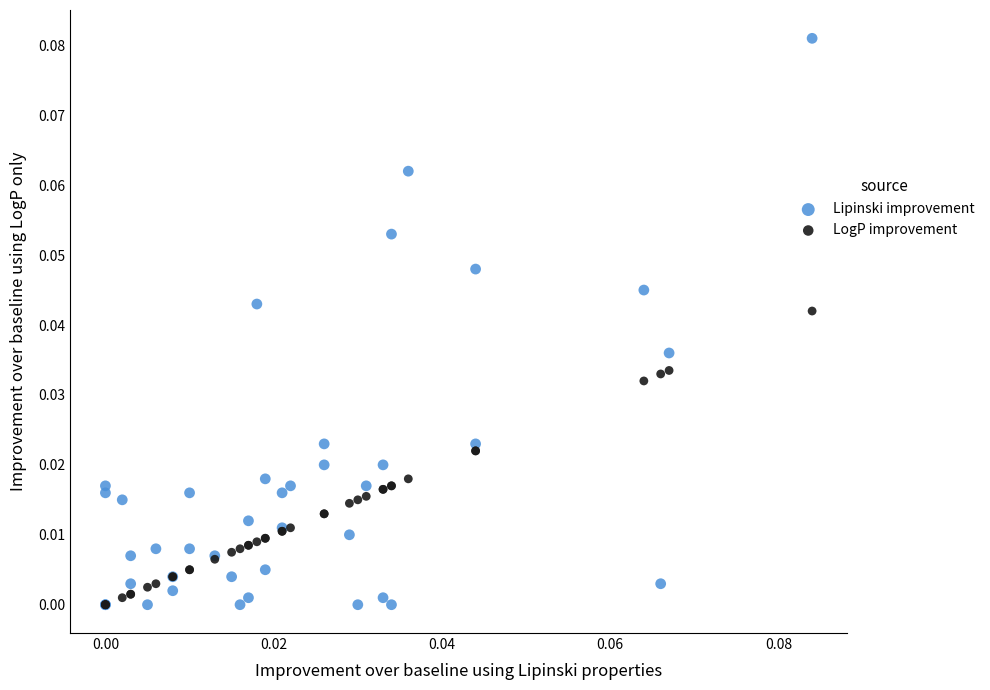

Which series contains the highest Y value?

Lipinski improvement